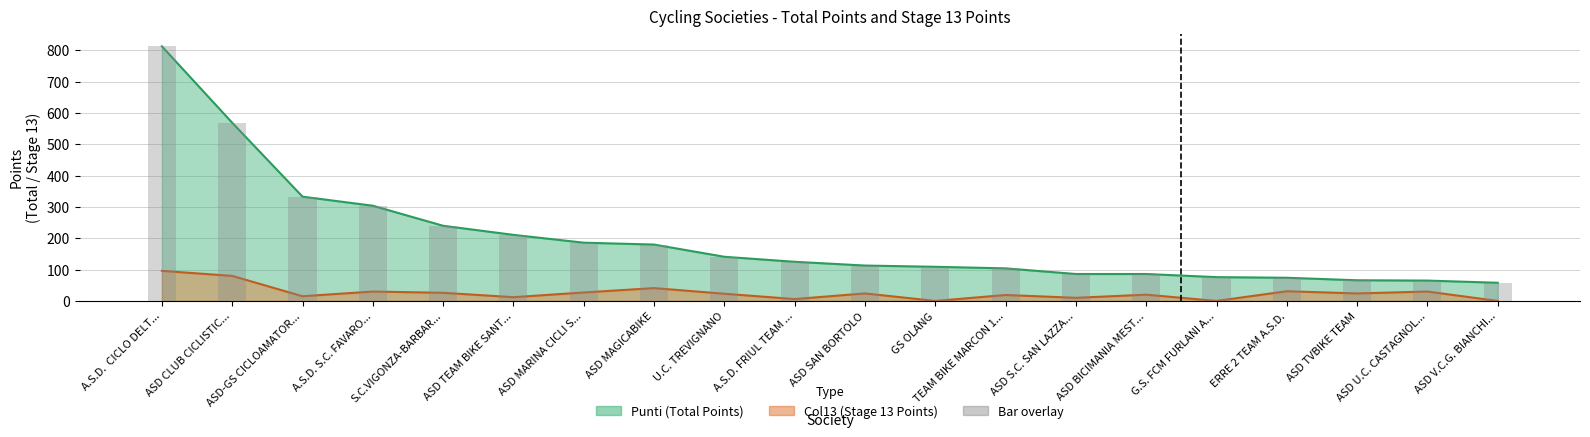

What is the sum of all Punti values?

3939